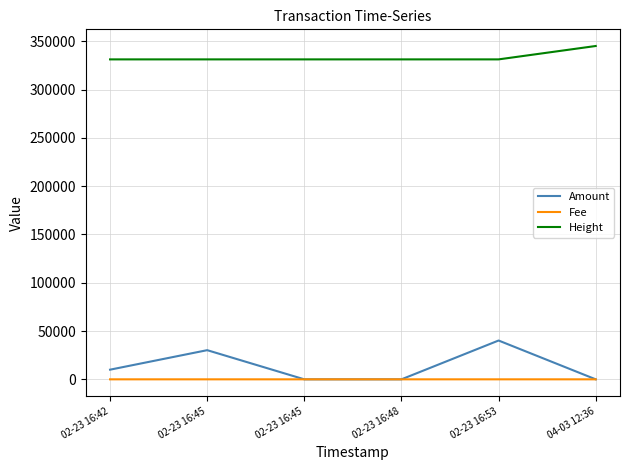

Between 02-23 16:45 and 02-23 16:42, which is larger?

02-23 16:42